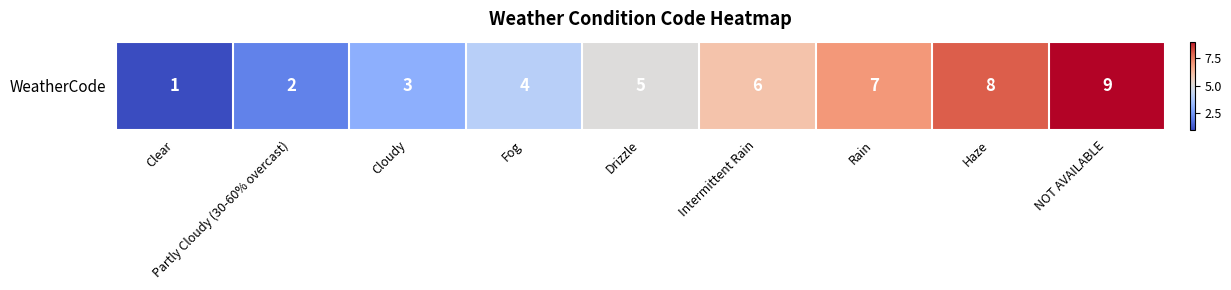

Reading left to right, transcribe all the data shown in this chart.

1	2	3	4	5	6	7	8	9